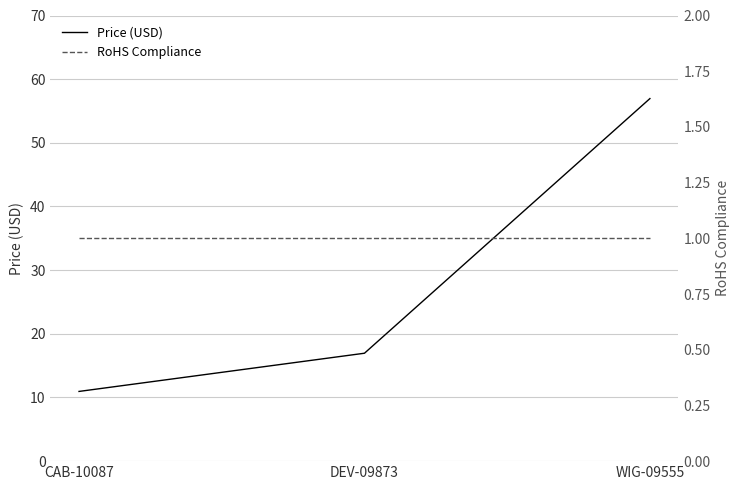

What is the label of the 2nd point from the right?

DEV-09873